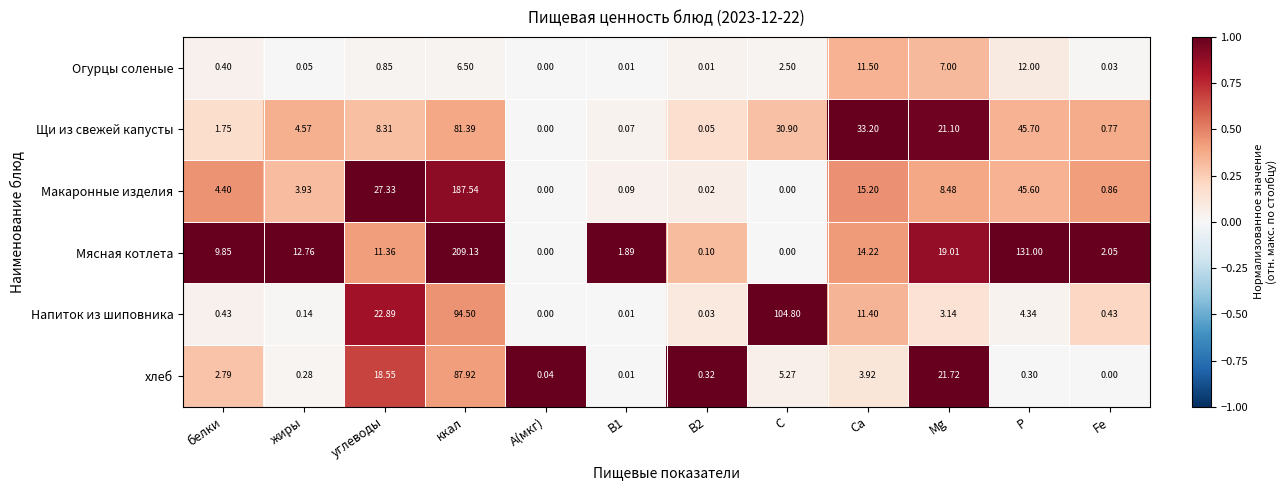

At which label does Огурцы соленые reach its peak?

P